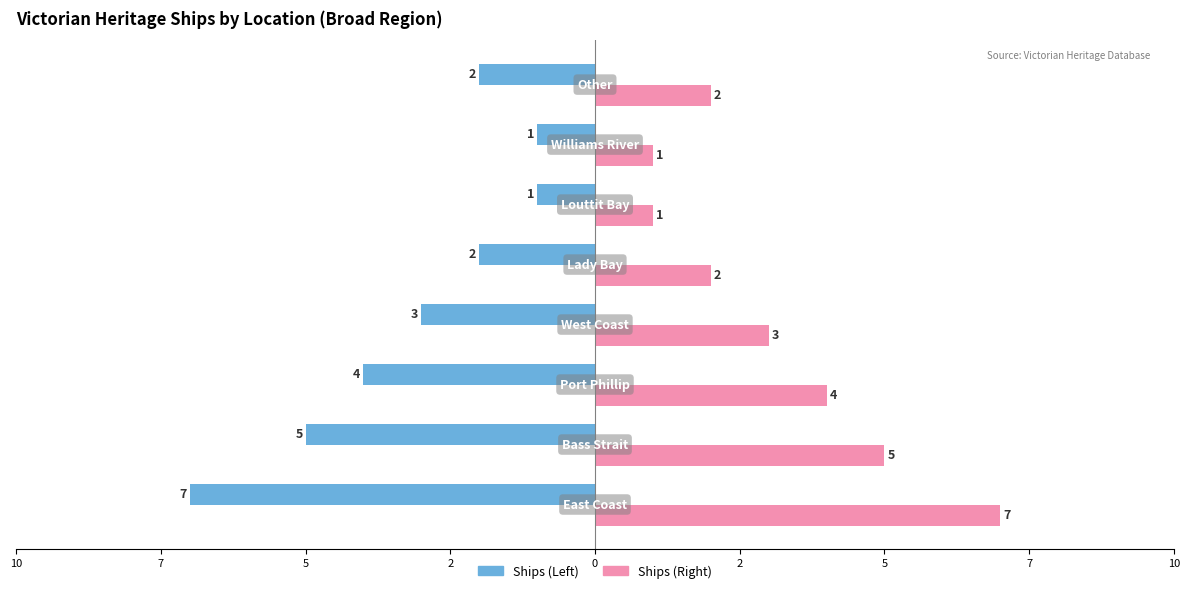

Reading left to right, list all the values displayed in this chart.

Entry Count (Left): -7	-5	-4	-3	-2	-1	-1	-2
Entry Count (Right): 7	5	4	3	2	1	1	2